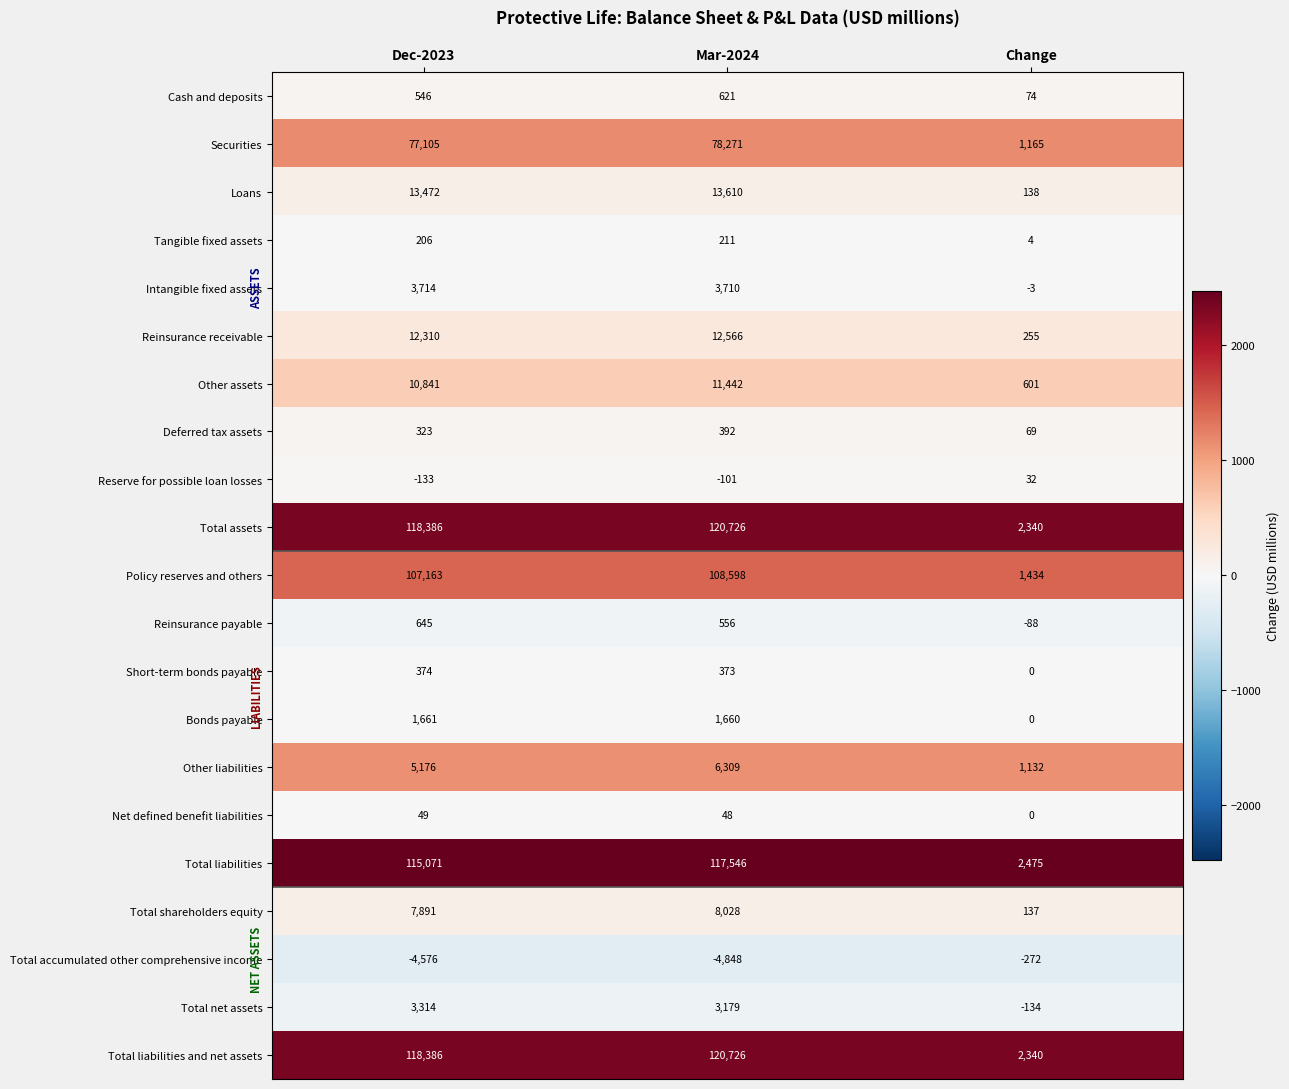

How many Reinsurance payable values are between -88 and 645?

3